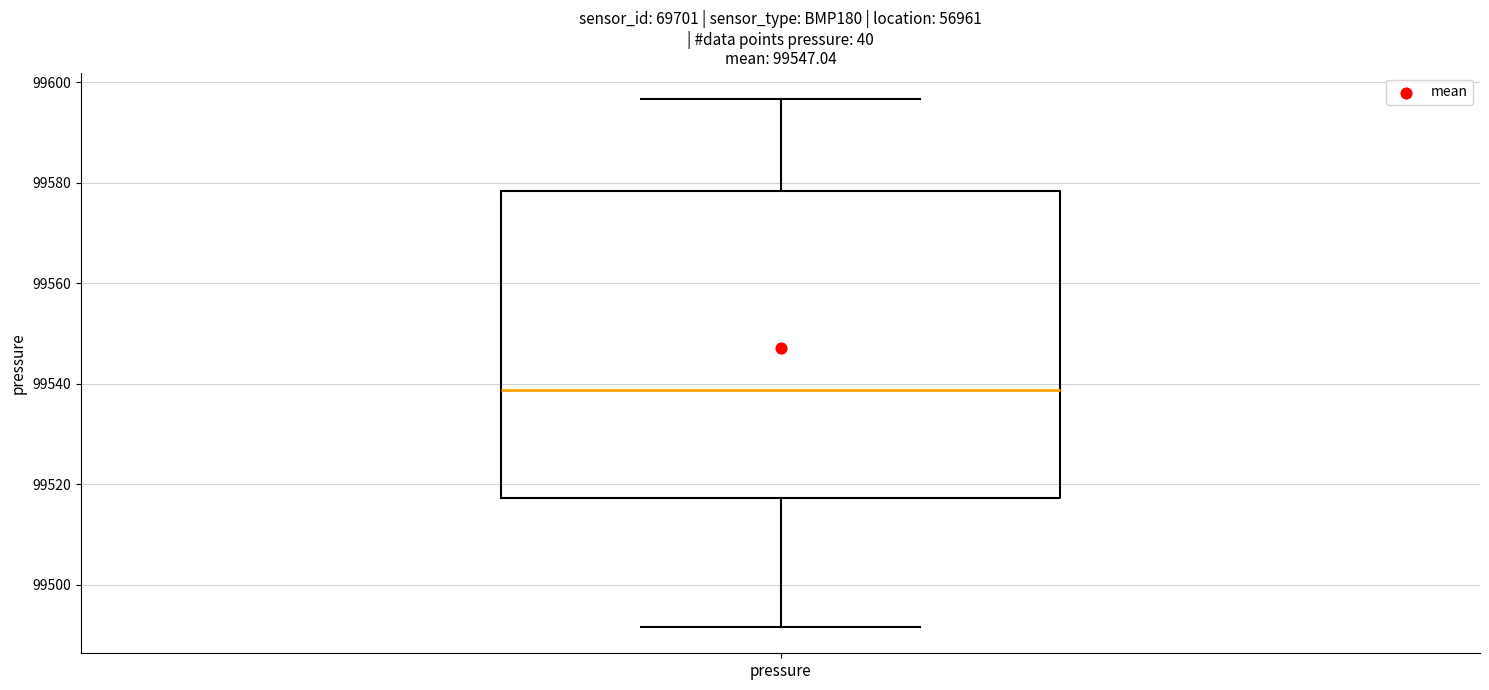

Where is the upper edge of the box for pressure on the y-axis? The values are not printed on the chart, so give them approximately, as read against the axis.

99578